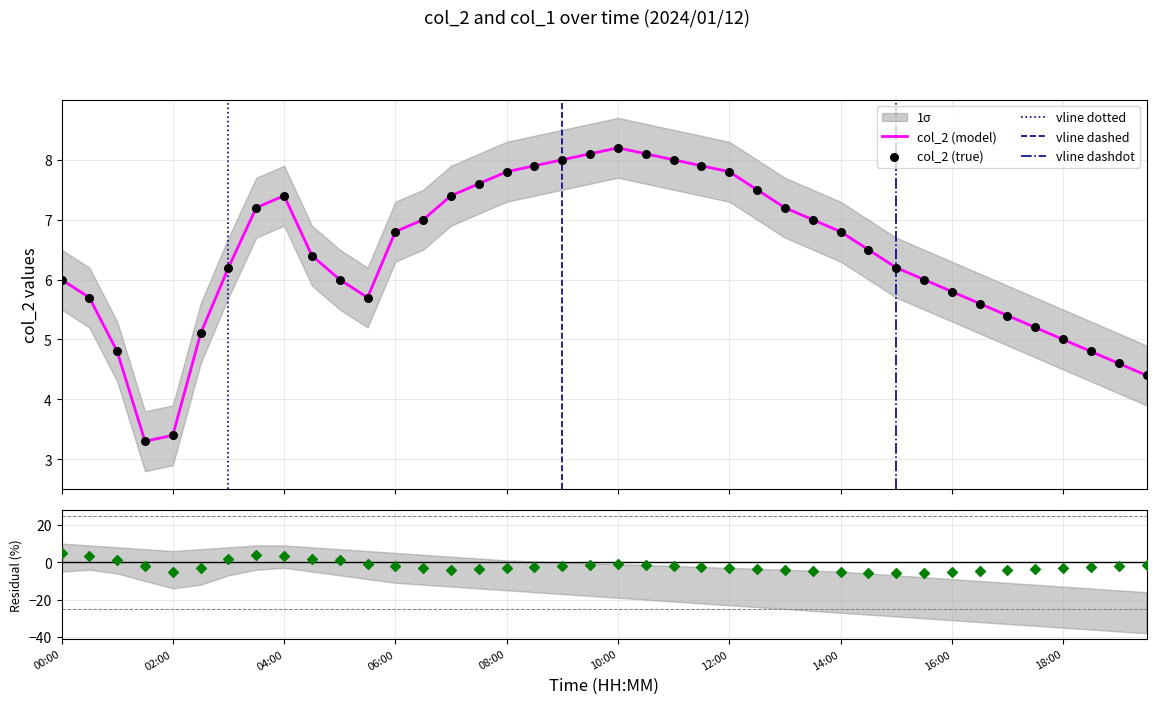

Which has a higher value, 02:30 or 18:00?

02:30